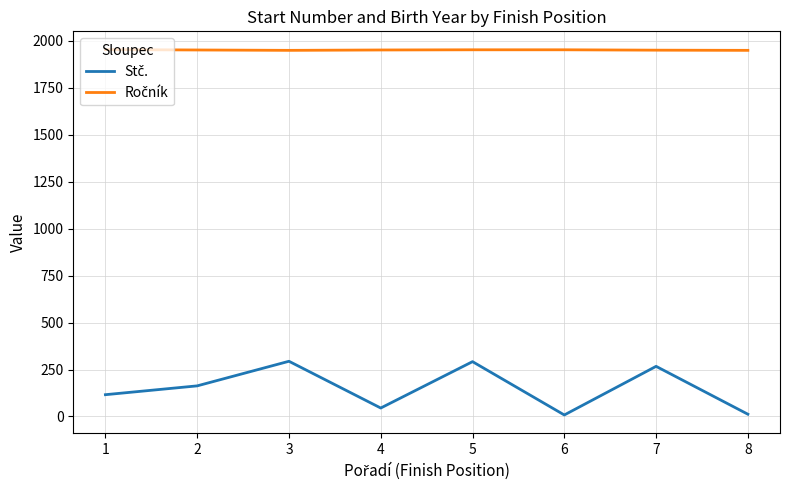

Does the chart display data point markers on the line(s)?

No